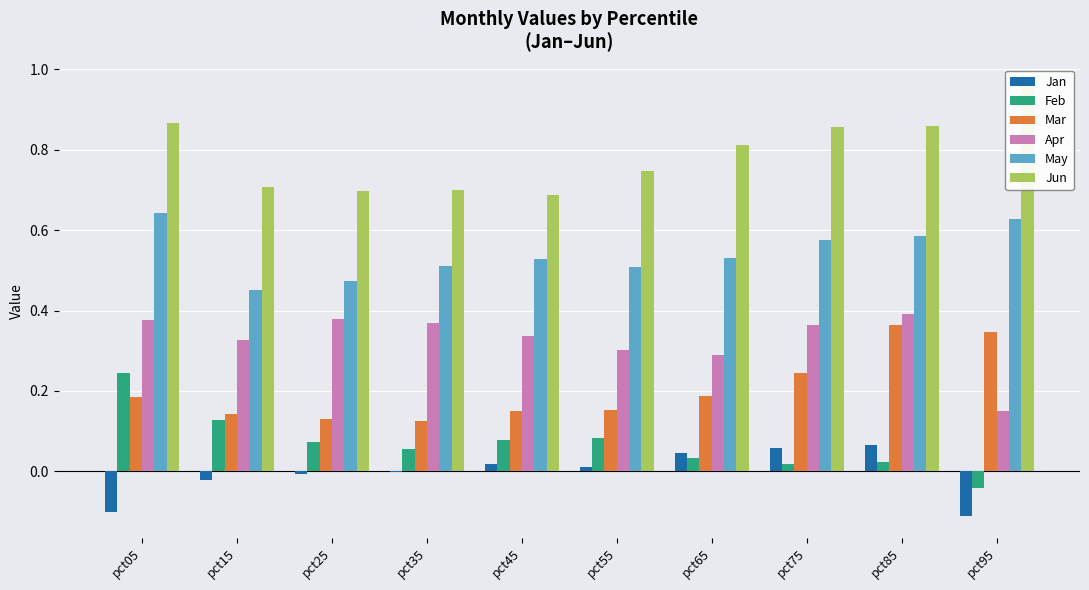

At which label is Feb closest to 0?

pct75